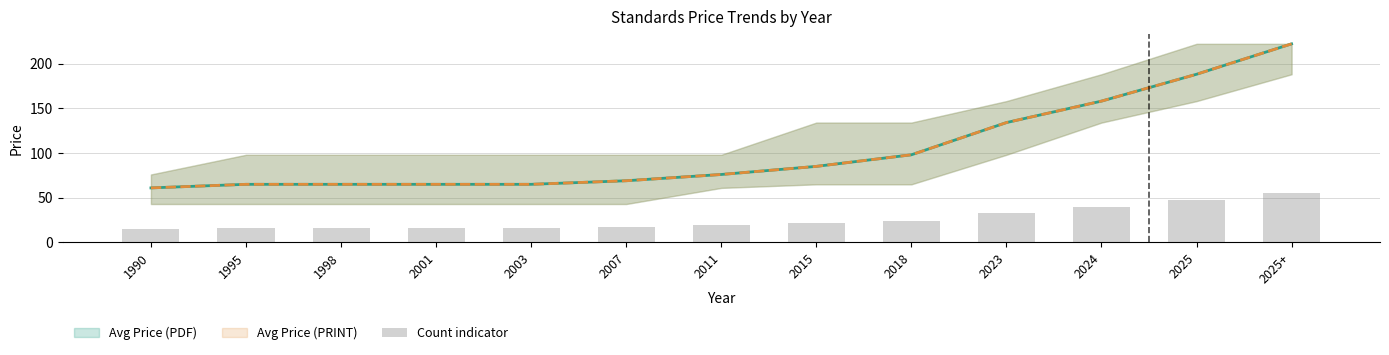

What is the value of the 3rd bar from the left?

16.2